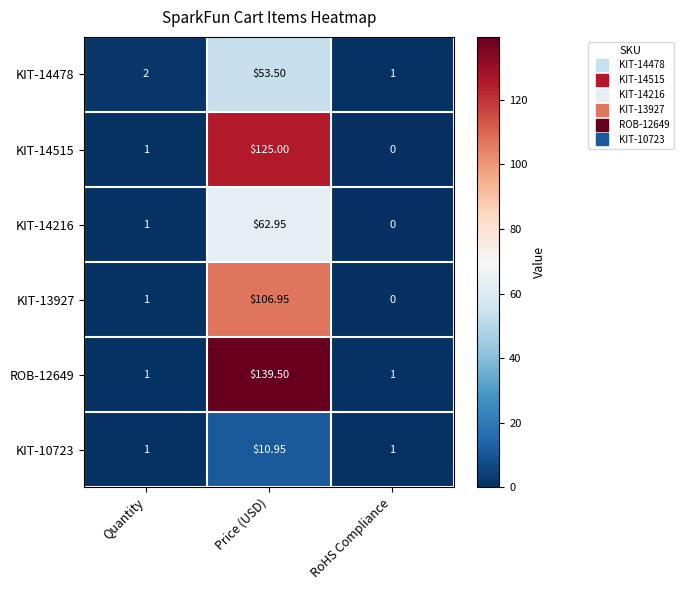

Rank the categories by KIT-13927 value from lowest to highest.

RoHS Compliance, Quantity, Price (USD)